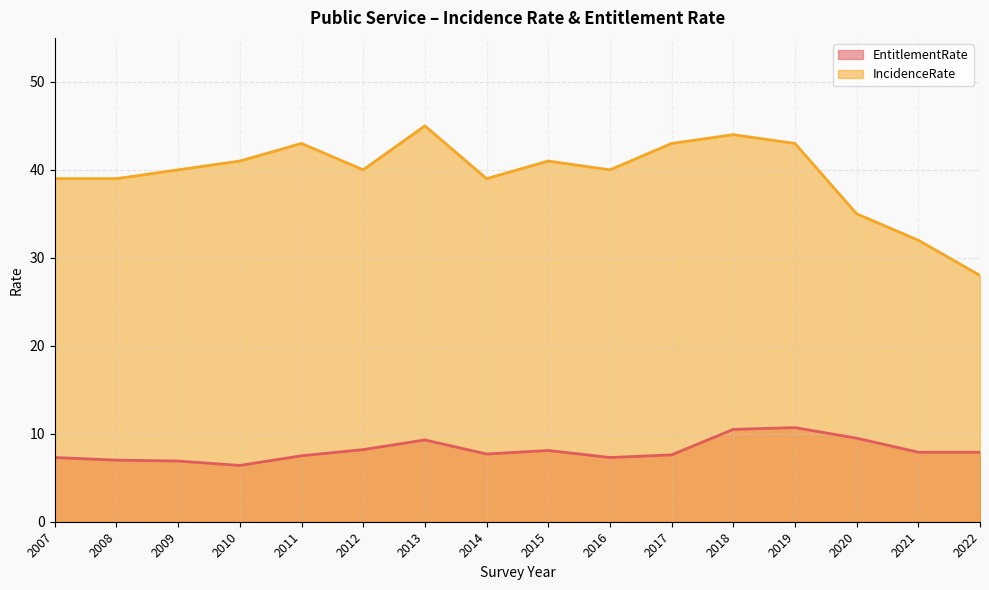

What is the smallest value displayed?

6.4